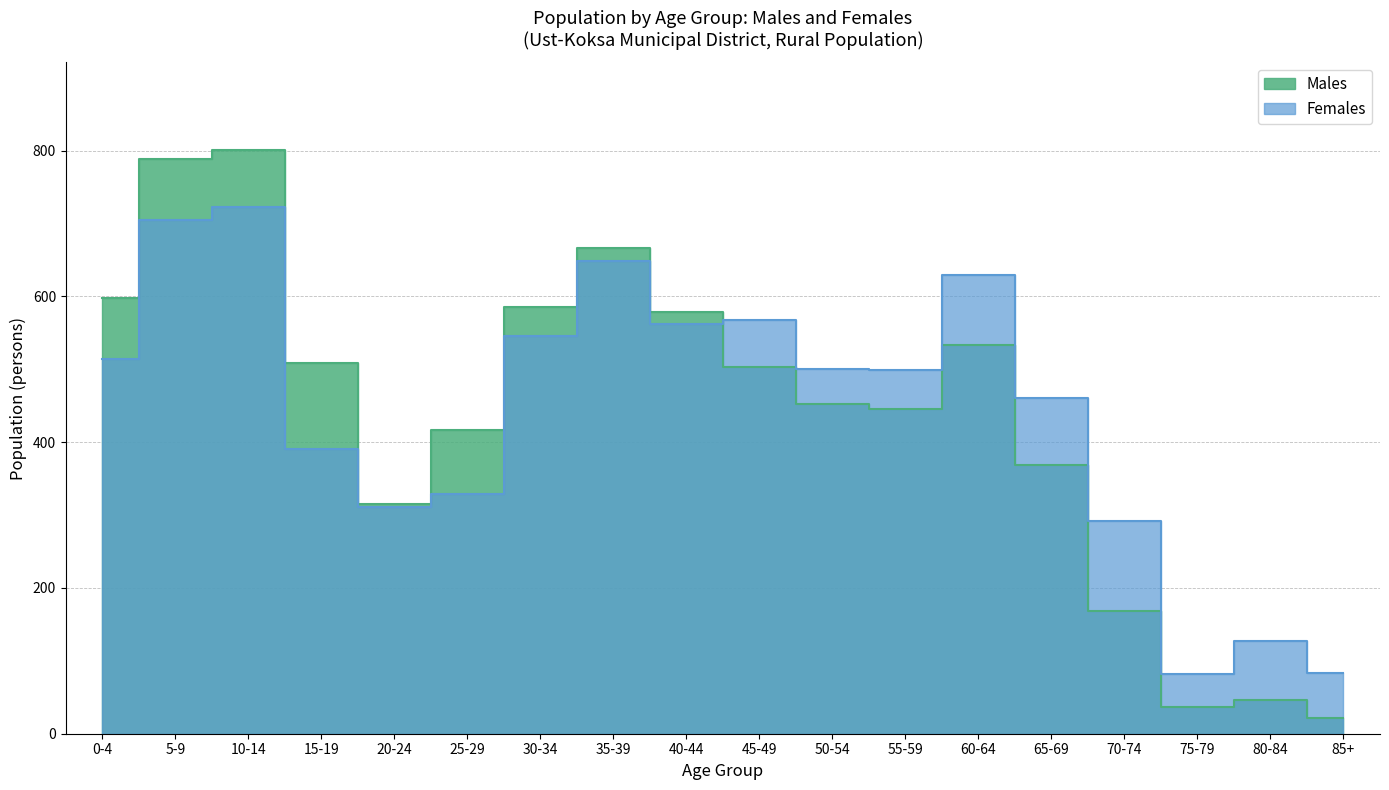

What is the greatest value displayed?

801